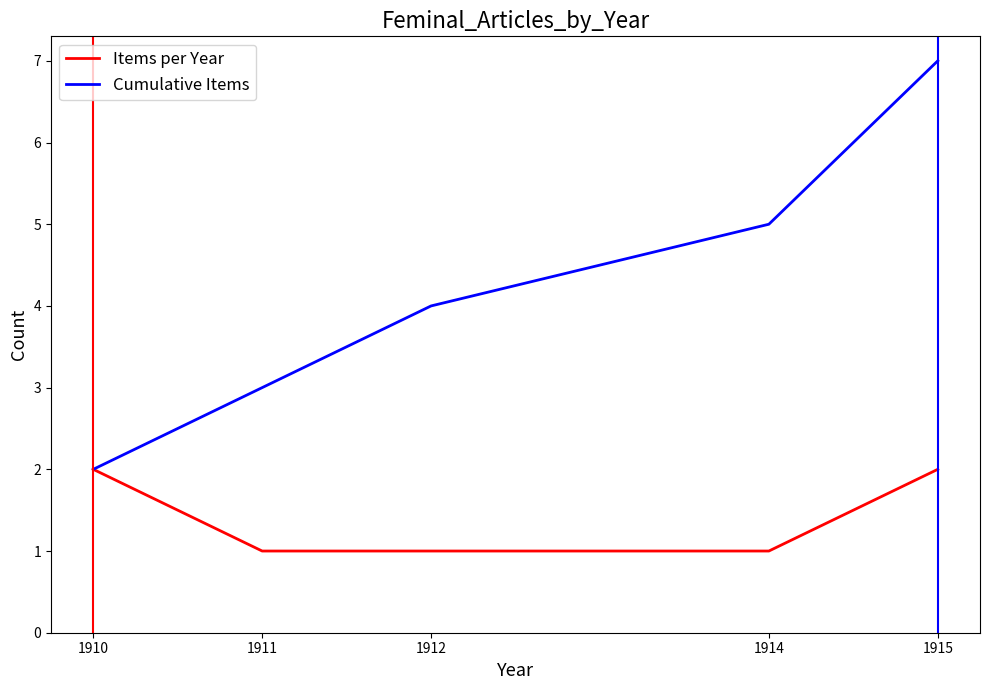

What is the sum of the Cumulative Items values at 1914 and 1915?

12